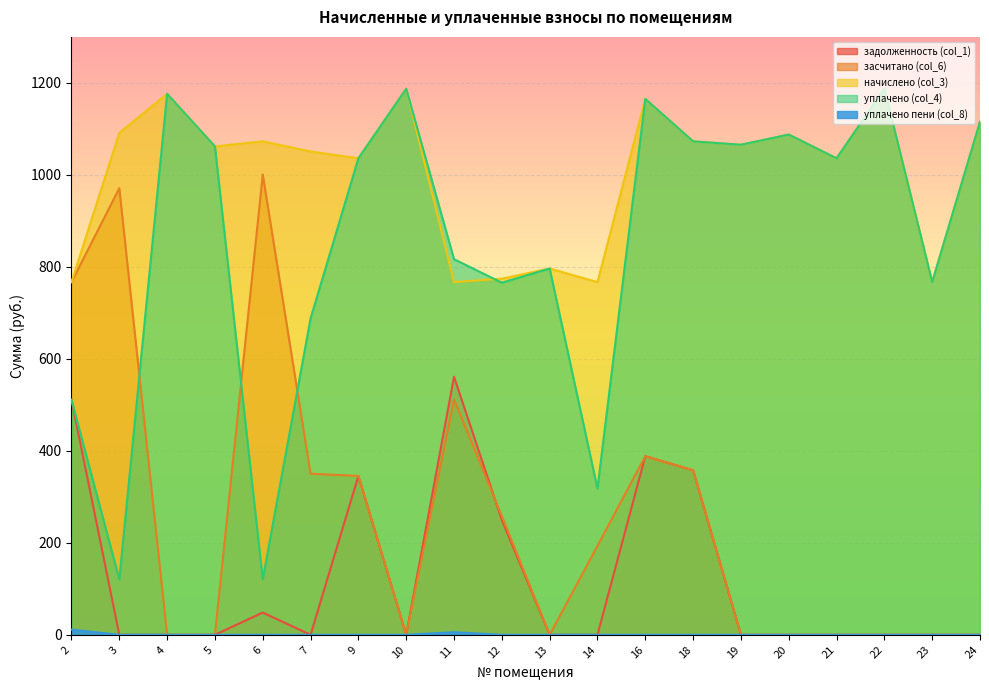

What is the highest value of the засчитано (col_6) series?

1000.6